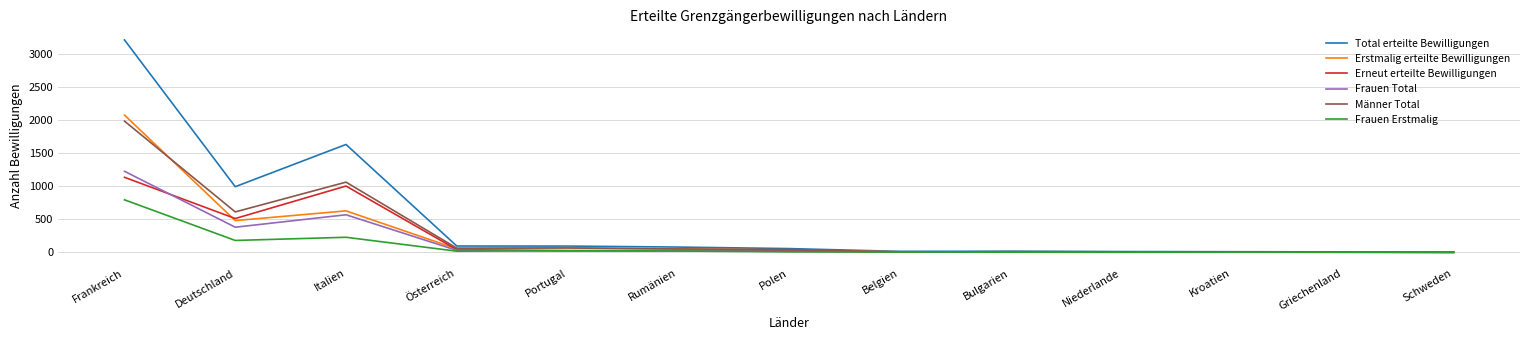

Between Frankreich and Griechenland, which series saw the biggest shift?

Total erteilte Bewilligungen